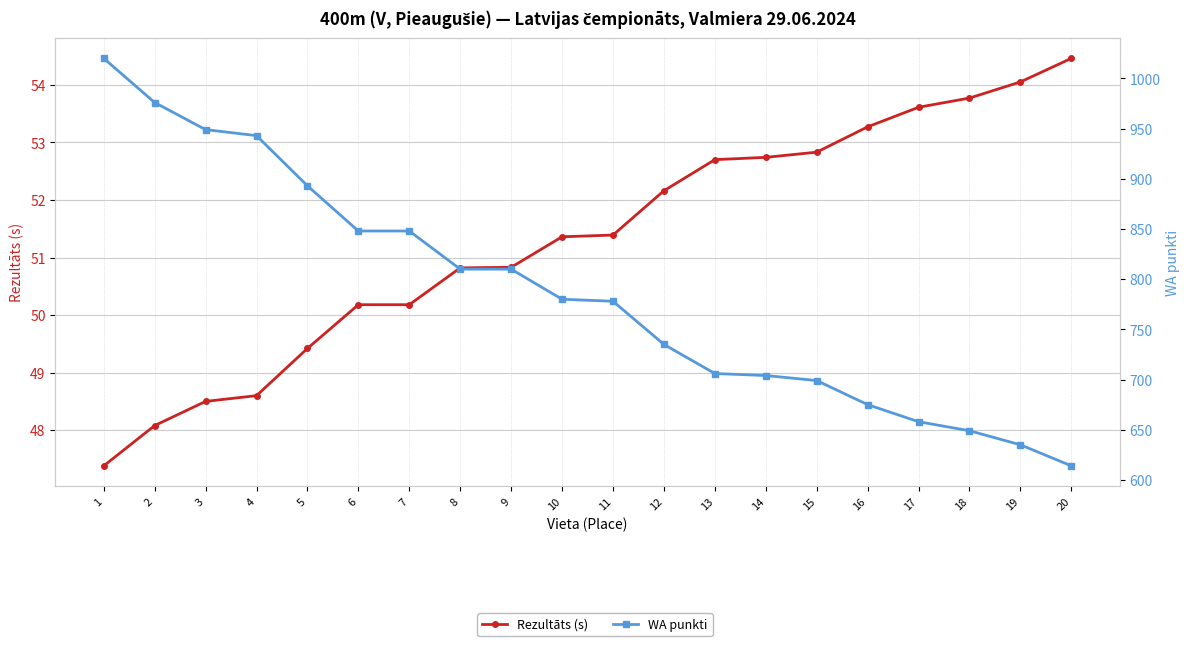

What is the average value of the Rezultāts (s) series?

51.3